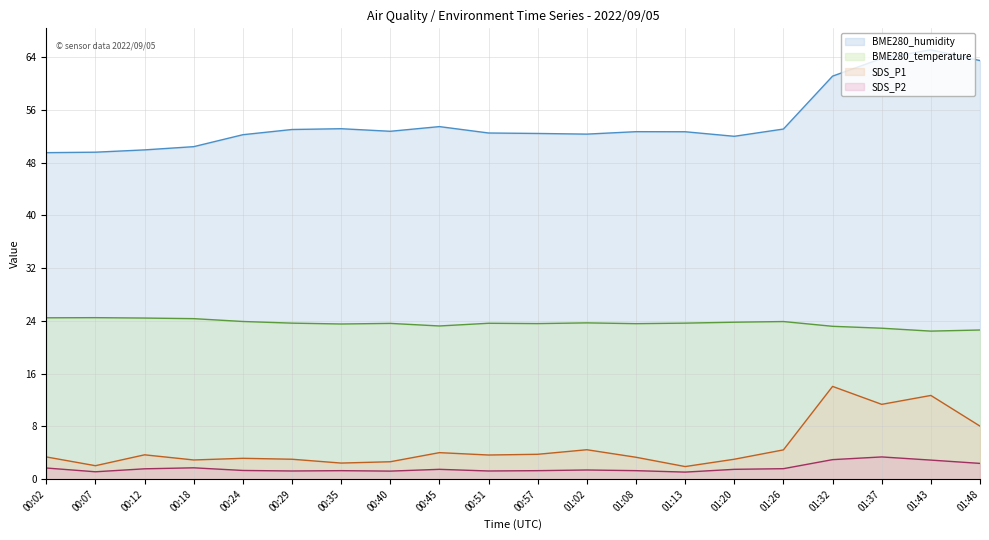

True or false: SDS_P2 (line) and BME280_humidity (line) intersect in this chart.

False